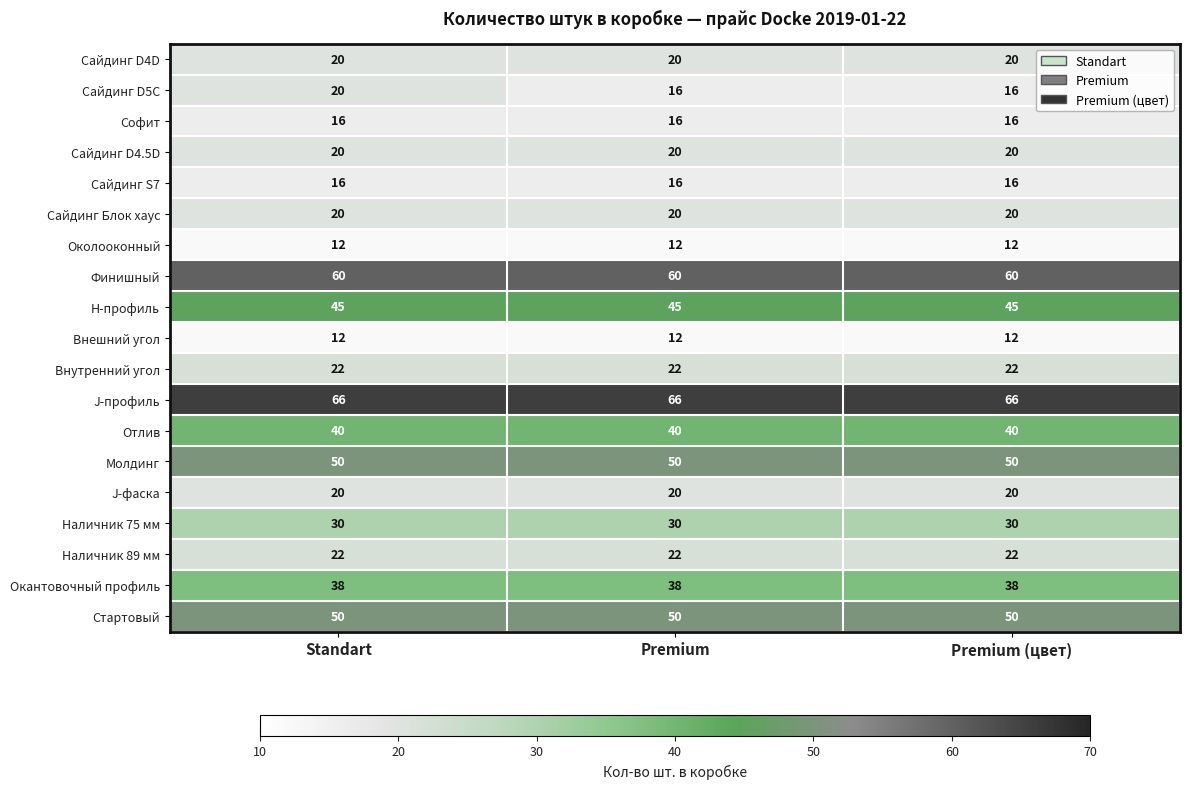

What is the minimum value shown in the chart?

12